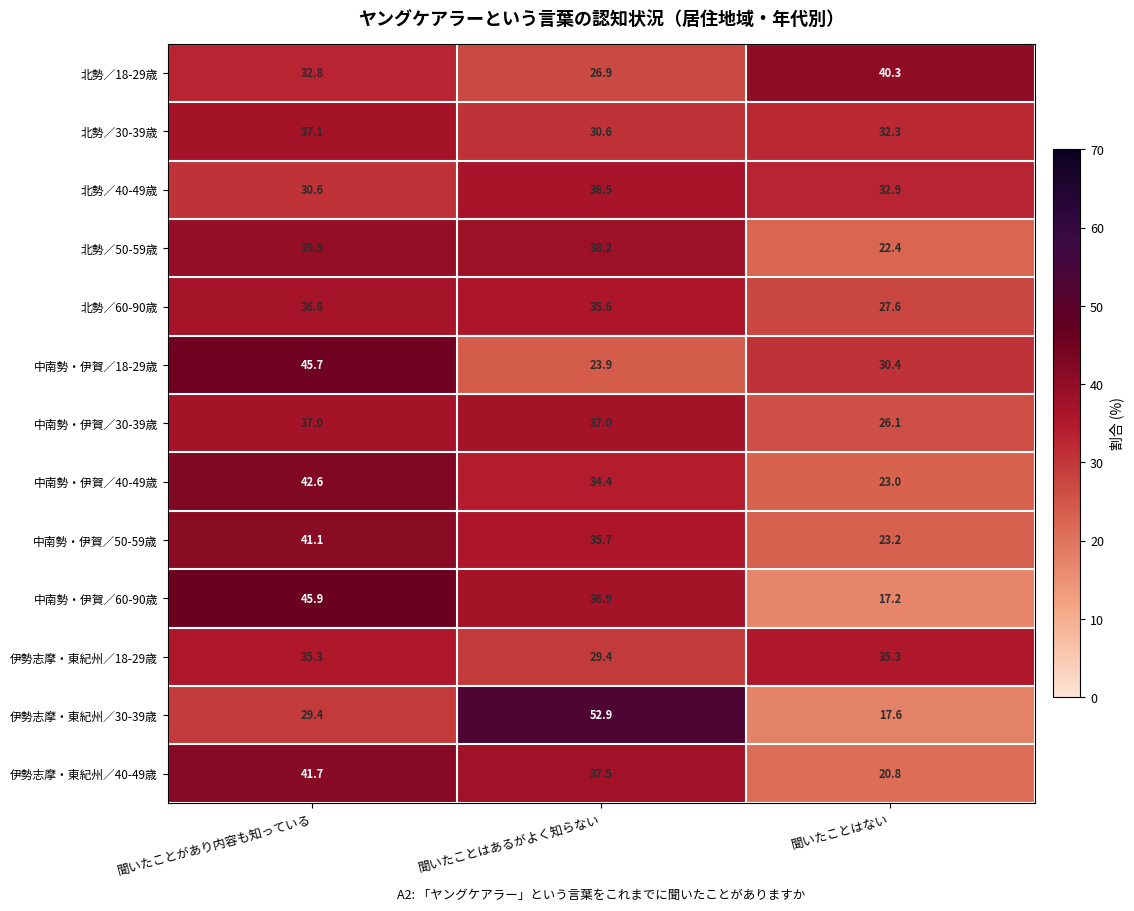

Between 聞いたことはあるがよく知らない and 聞いたことはない, which series saw the biggest shift?

伊勢志摩・東紀州／30-39歳